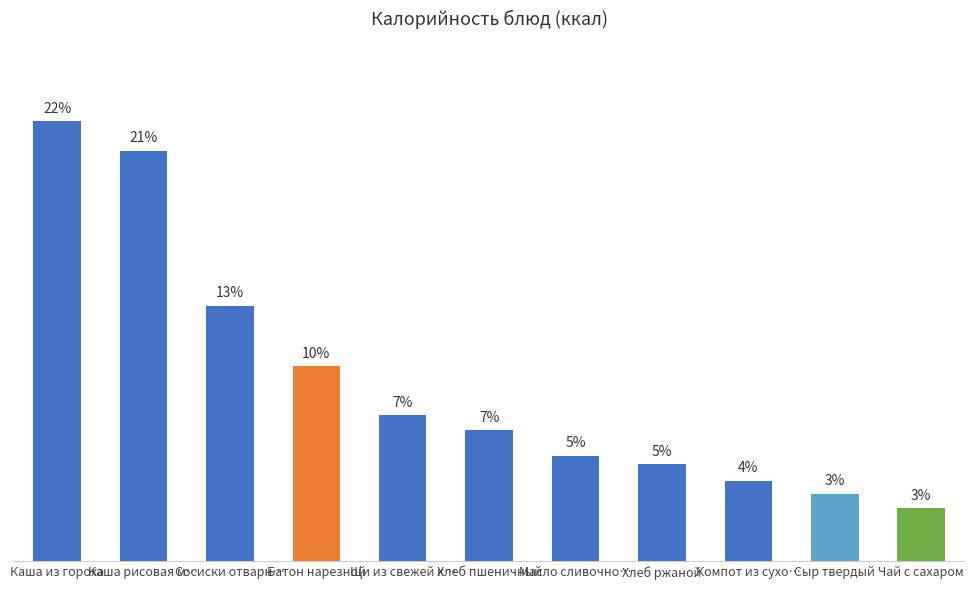

What is the change in value from Хлеб пшеничный to Масло сливочно…?

-13.9